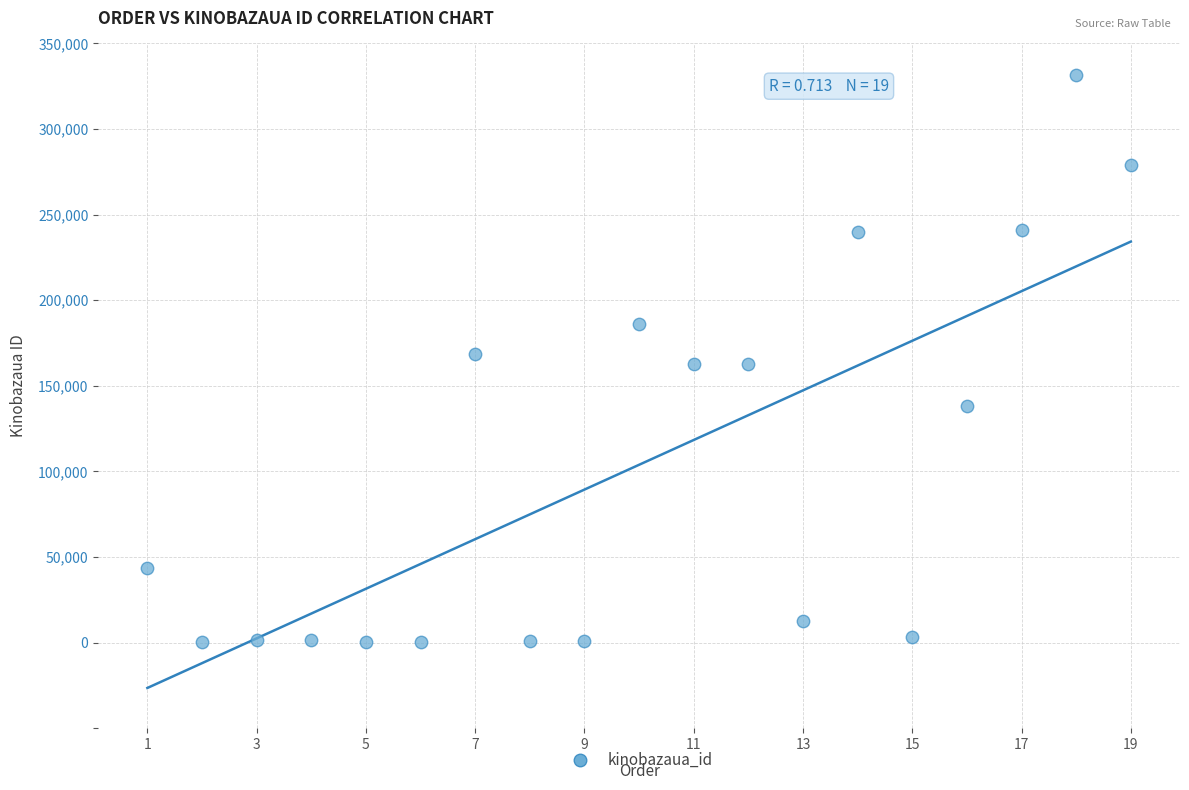

What is the range of X values (max minus min)?

18